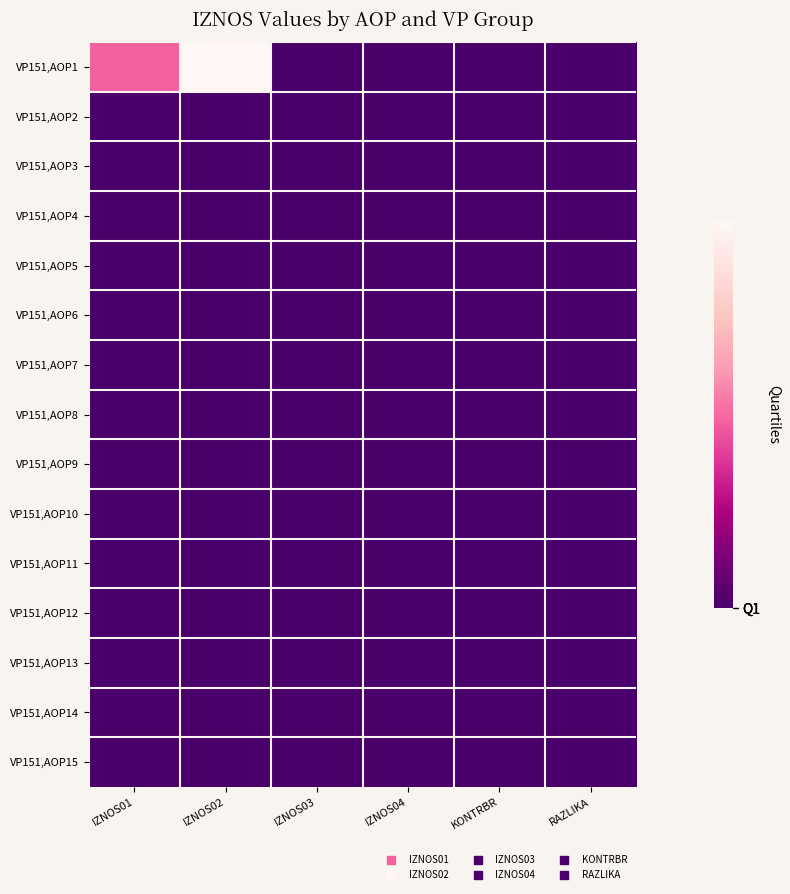

Which series has the largest range (max minus min)?

VP151,AOP1